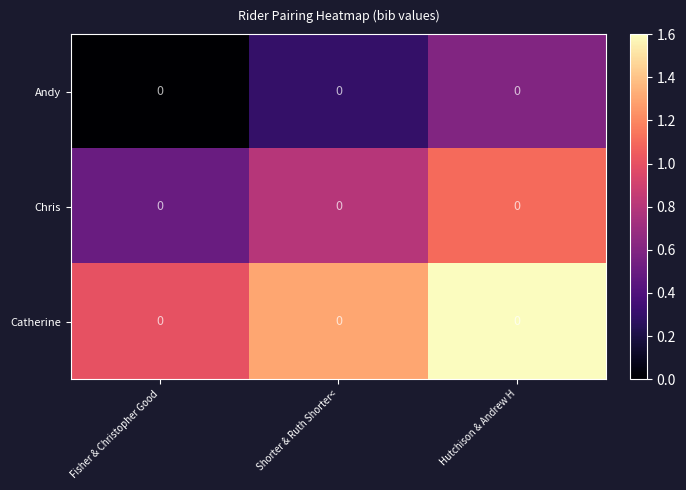

What is the total value across all series at Shorter & Ruth Shorter<?

2.4